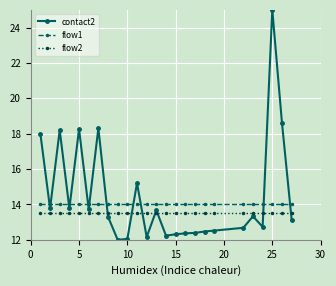

What is the greatest value displayed?

25.0